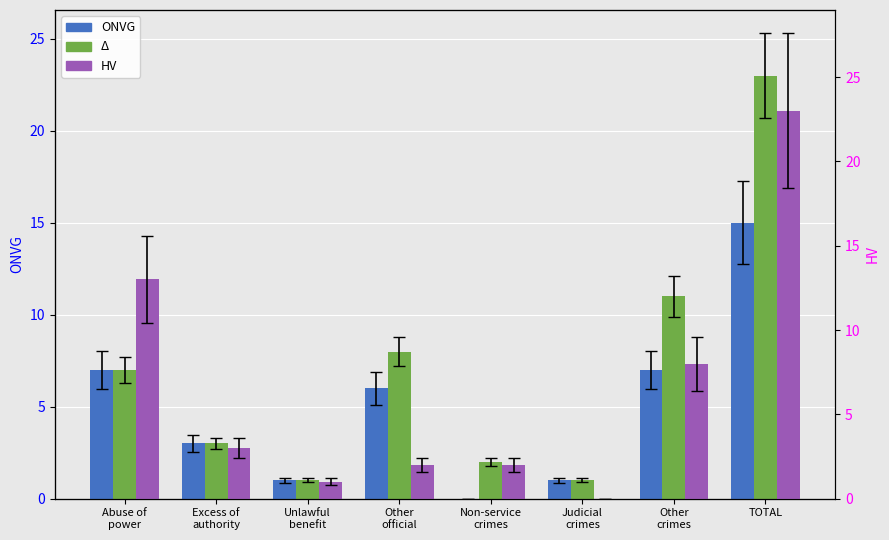

Between Excess of
authority and Non-service
crimes, which series saw the biggest shift?

ONVG